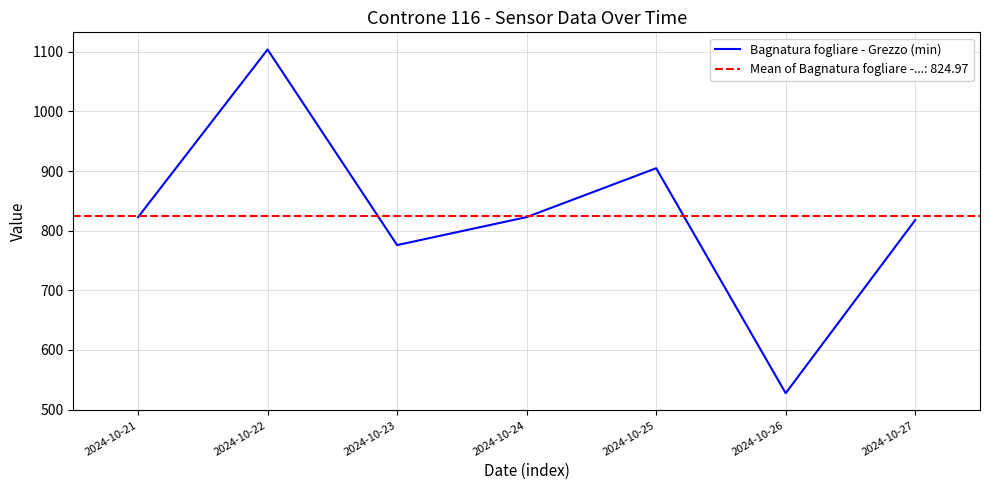

What is the difference between the maximum and minimum values?

576.4